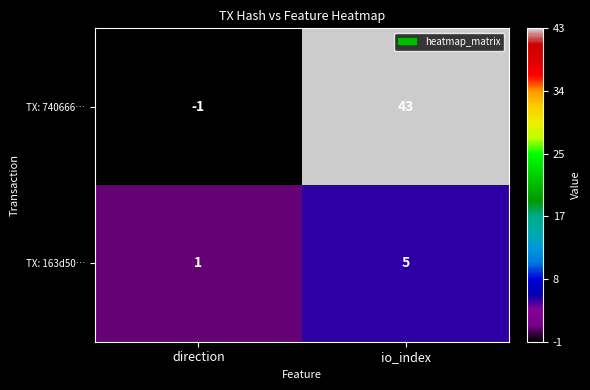

What is the sum of the TX: 740666… values at direction and io_index?

42